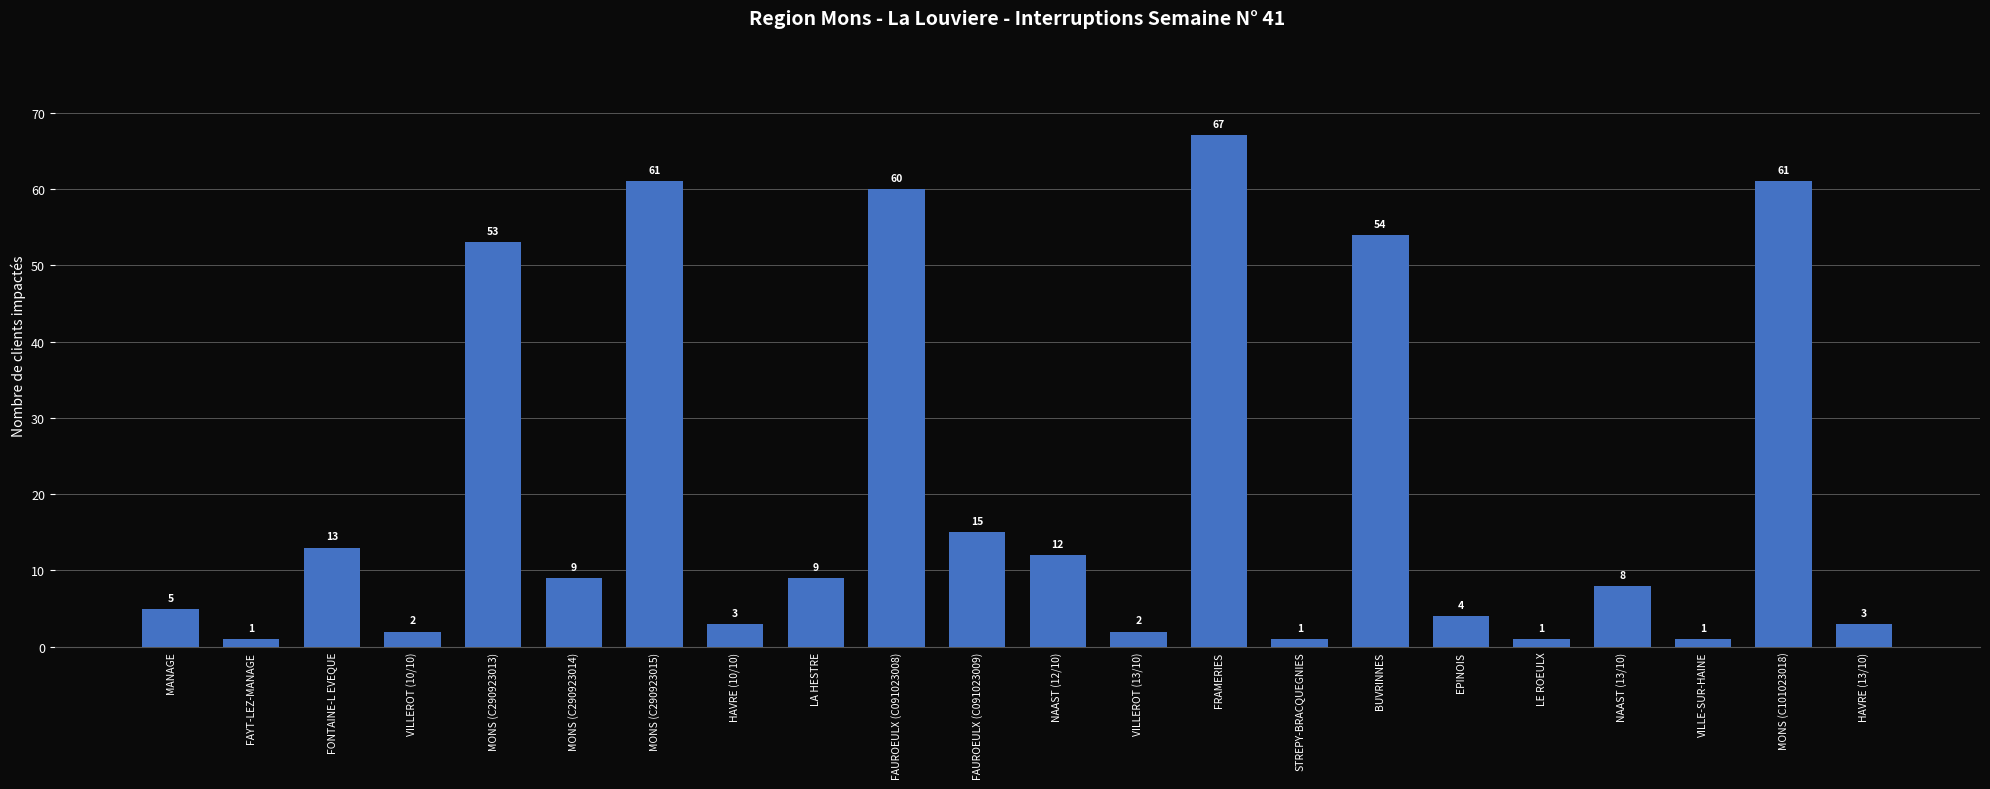

How many data points are less than 9?

11